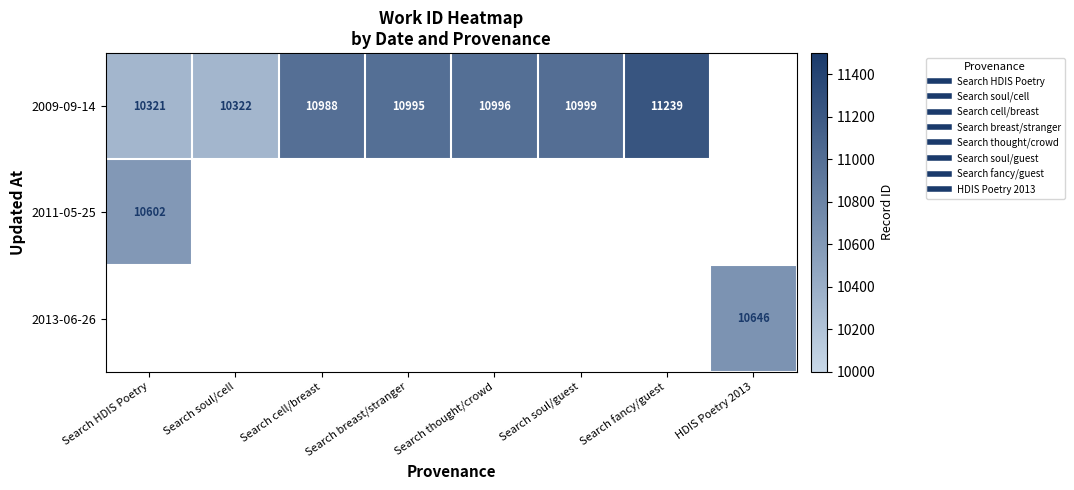

At which category is the sum across all series the highest?

Search HDIS Poetry